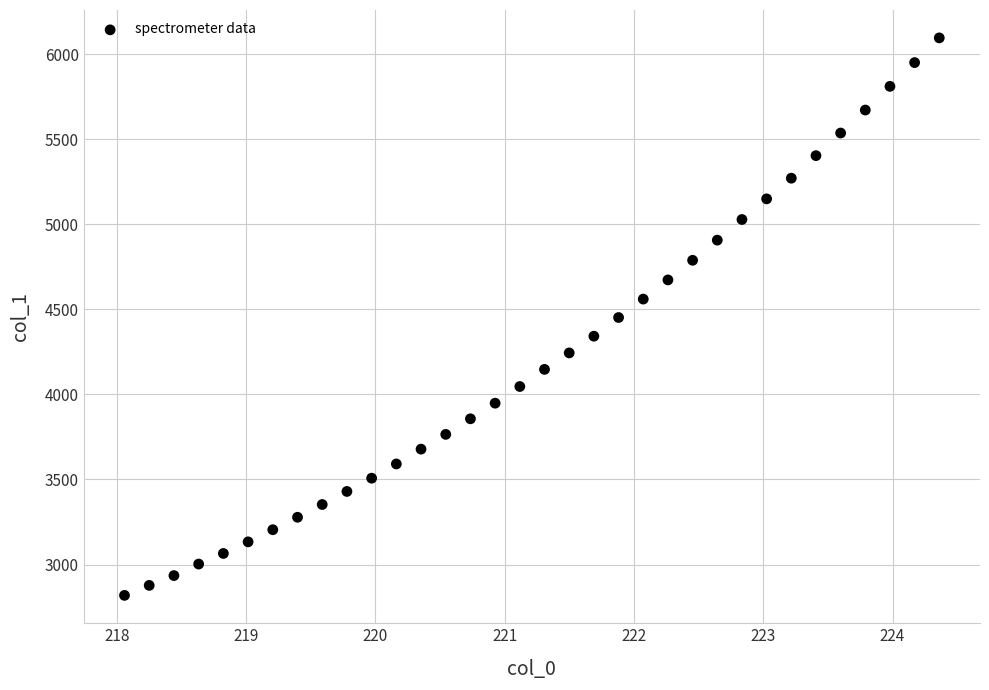

What is the range of X values (max minus min)?

6.3